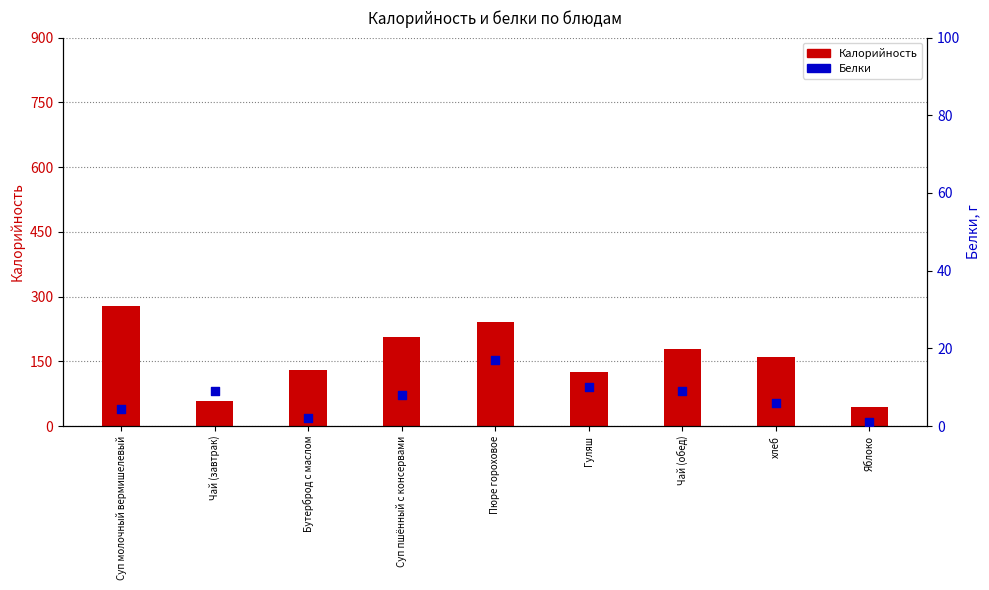

What is the total value across all series at хлеб?

166.0